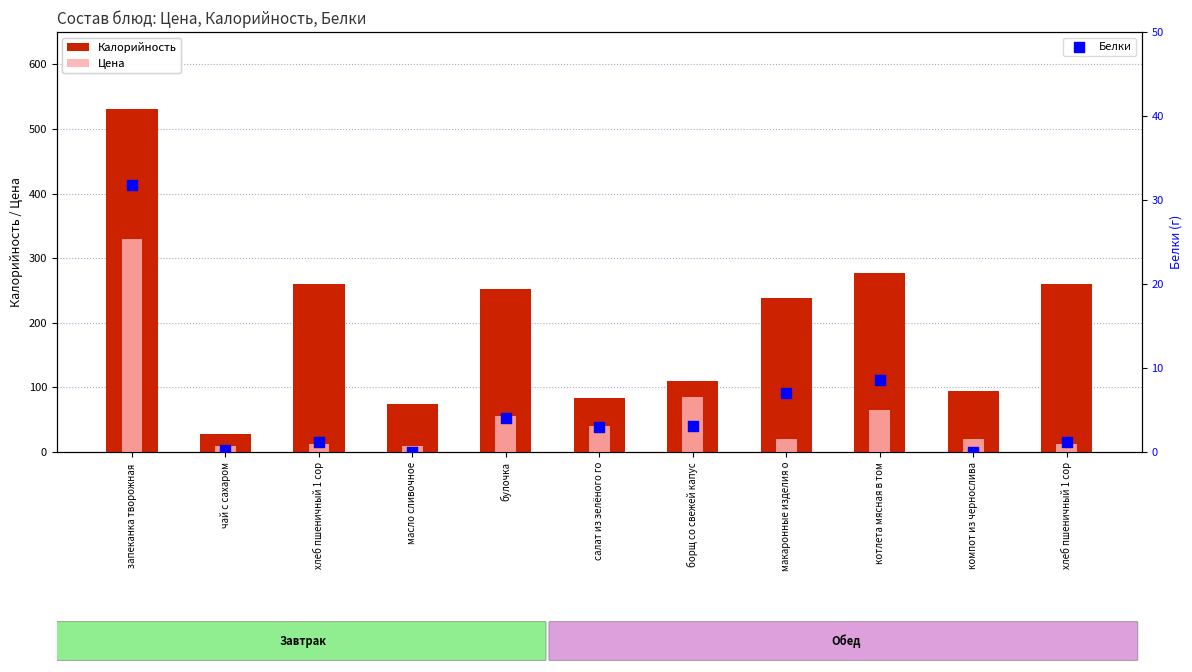

Which series contains the lowest Y value?

Белки